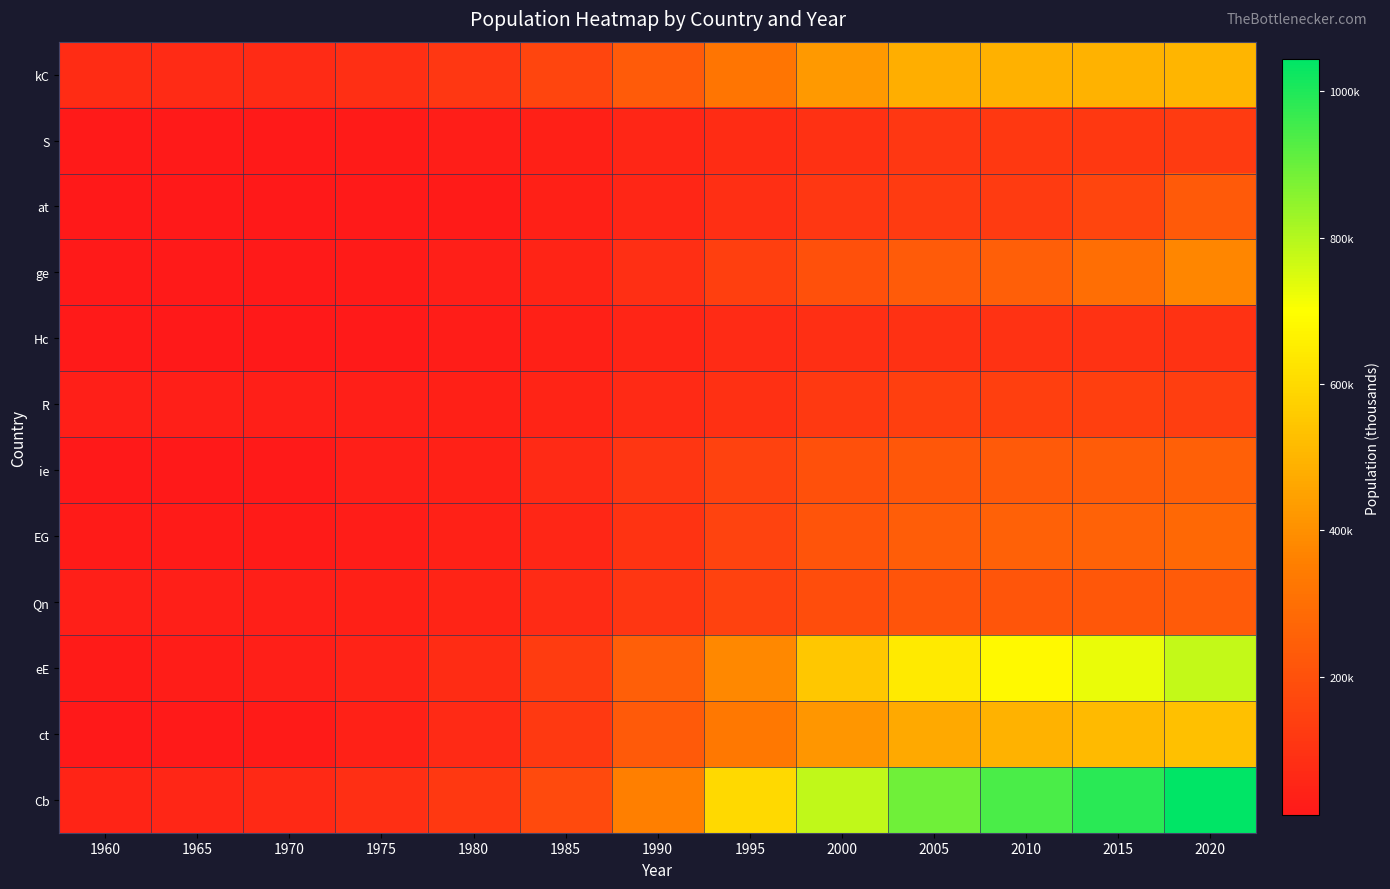

Between 1975 and 1995, which series saw the biggest shift?

Cb